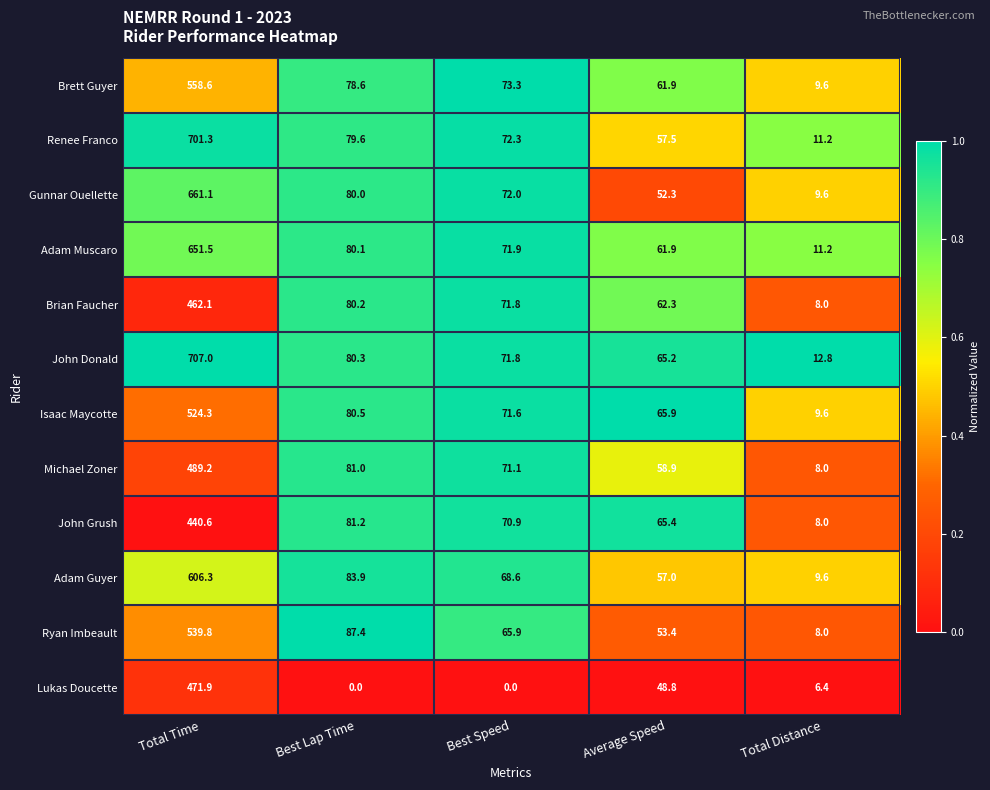

Which series has the largest total across all categories?

John Donald